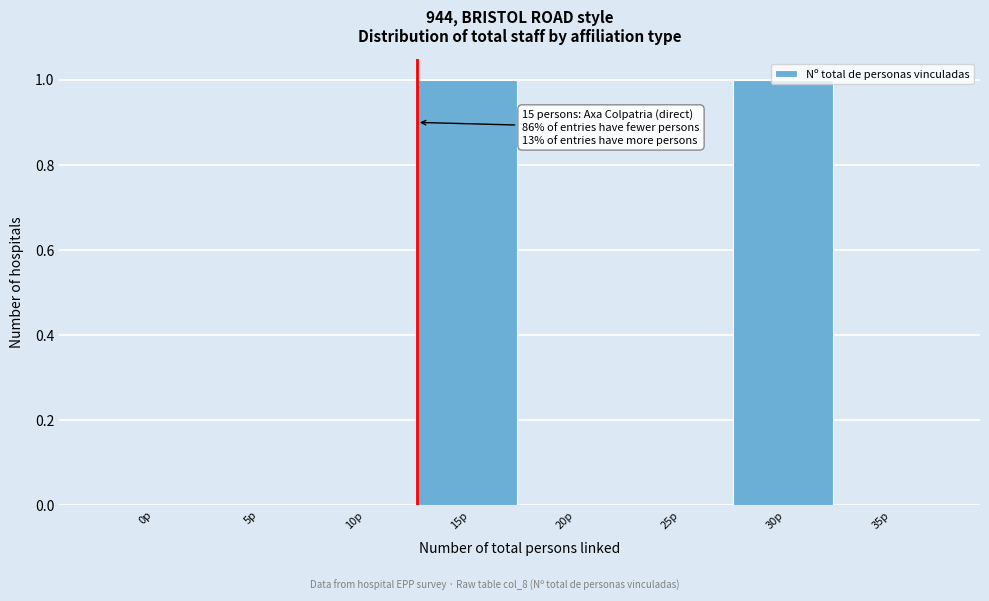

Is it true that the value at 5p is 0?

True